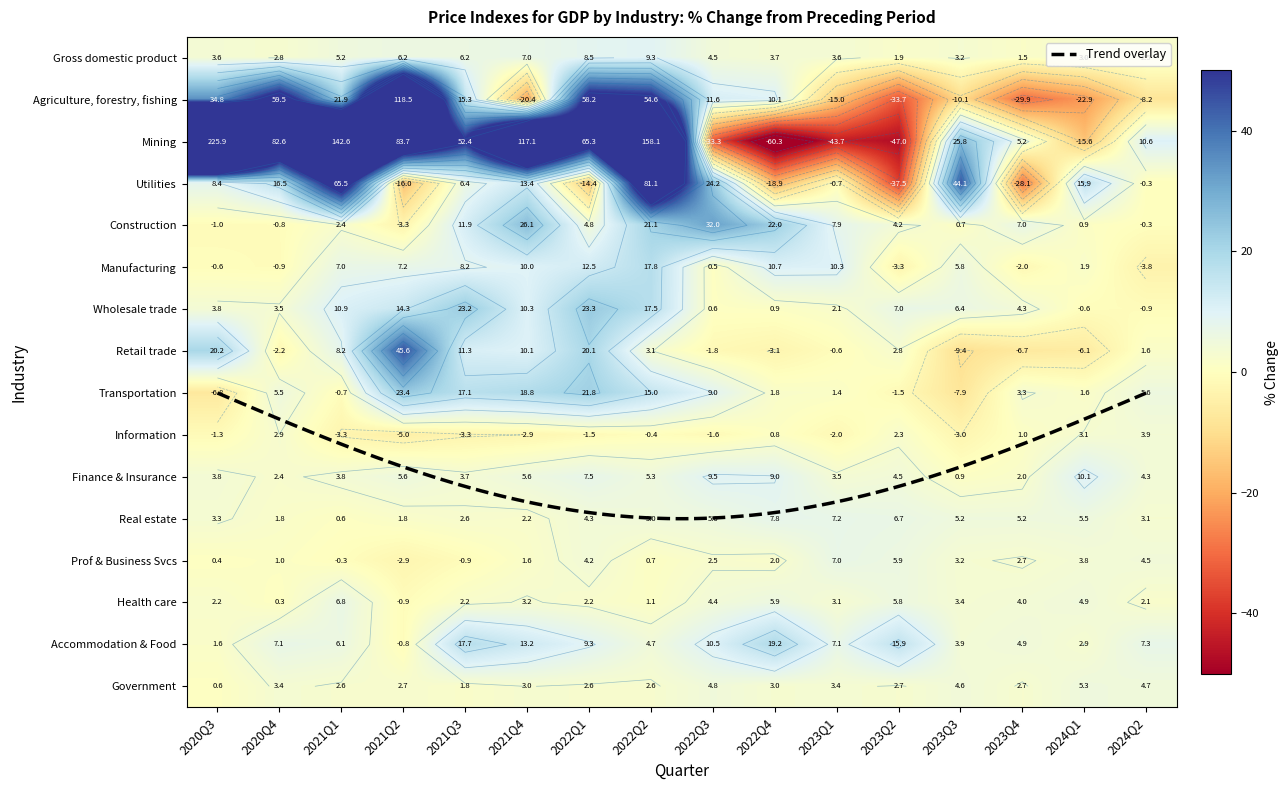

At how many categories does at least one series exceed 8?

15